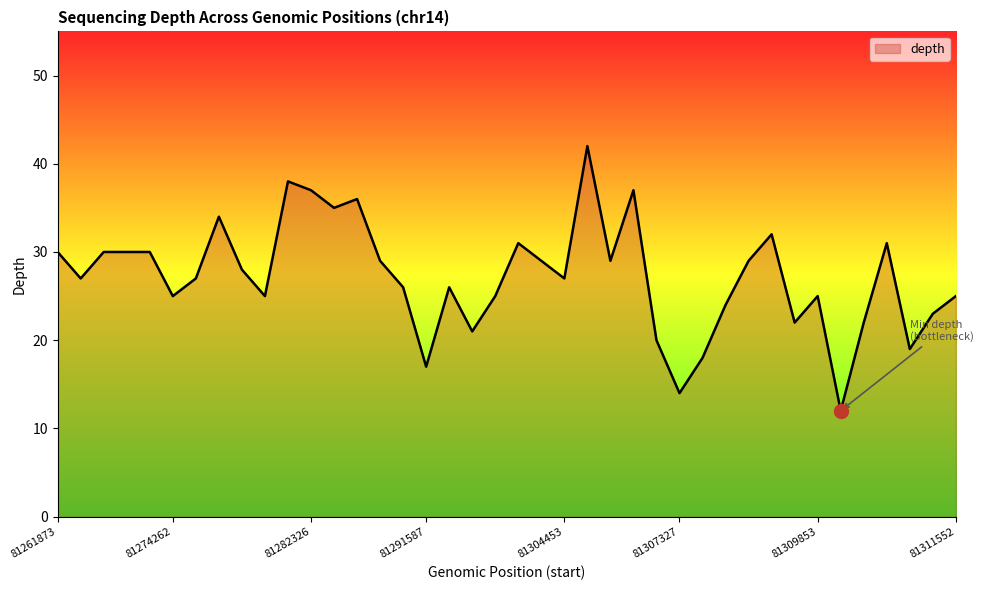

What is the maximum value shown in the chart?

42